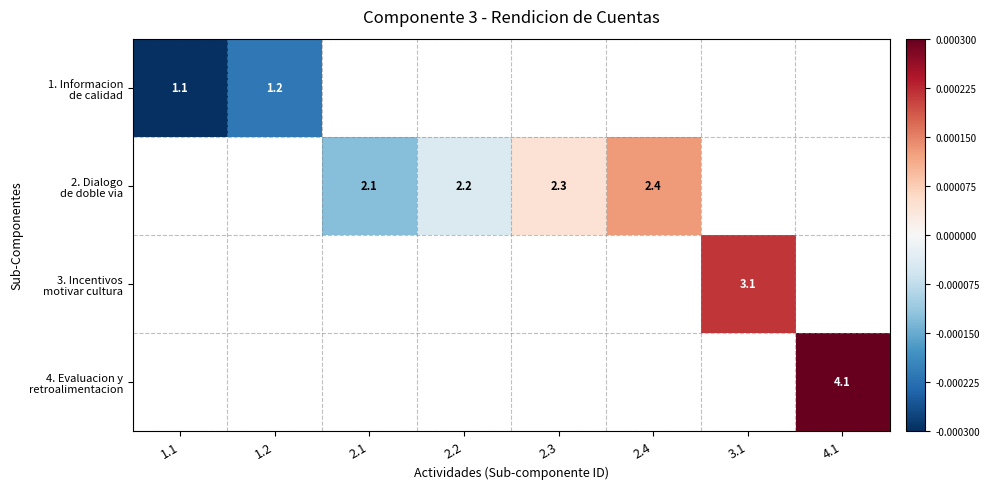

Which label corresponds to the largest value in the chart?

4.1